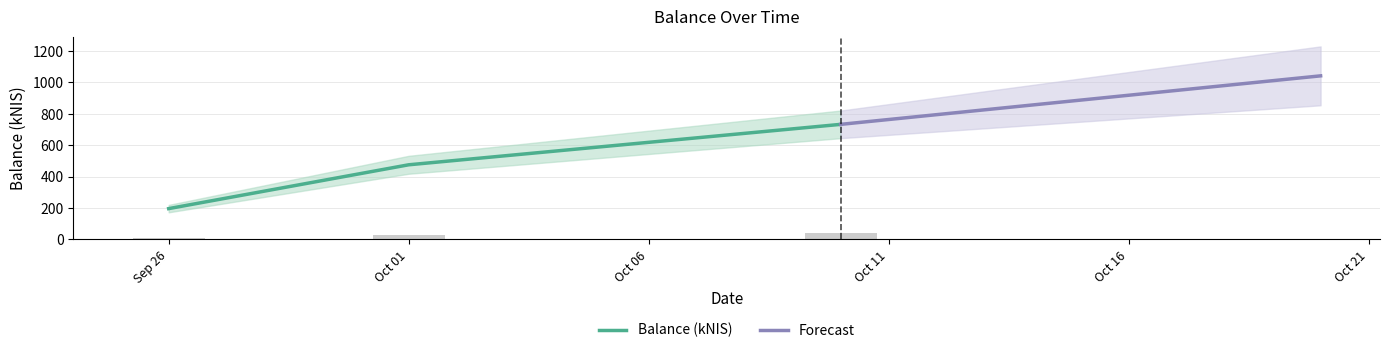

What is the lowest value of the Balance (kNIS) series?

196.4